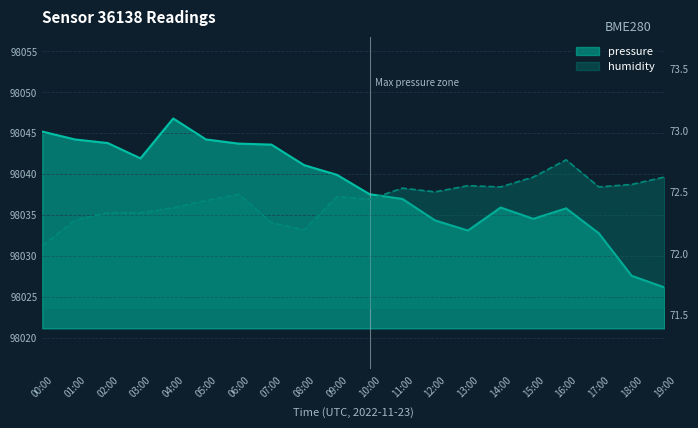

How many lines are shown in the chart?

2